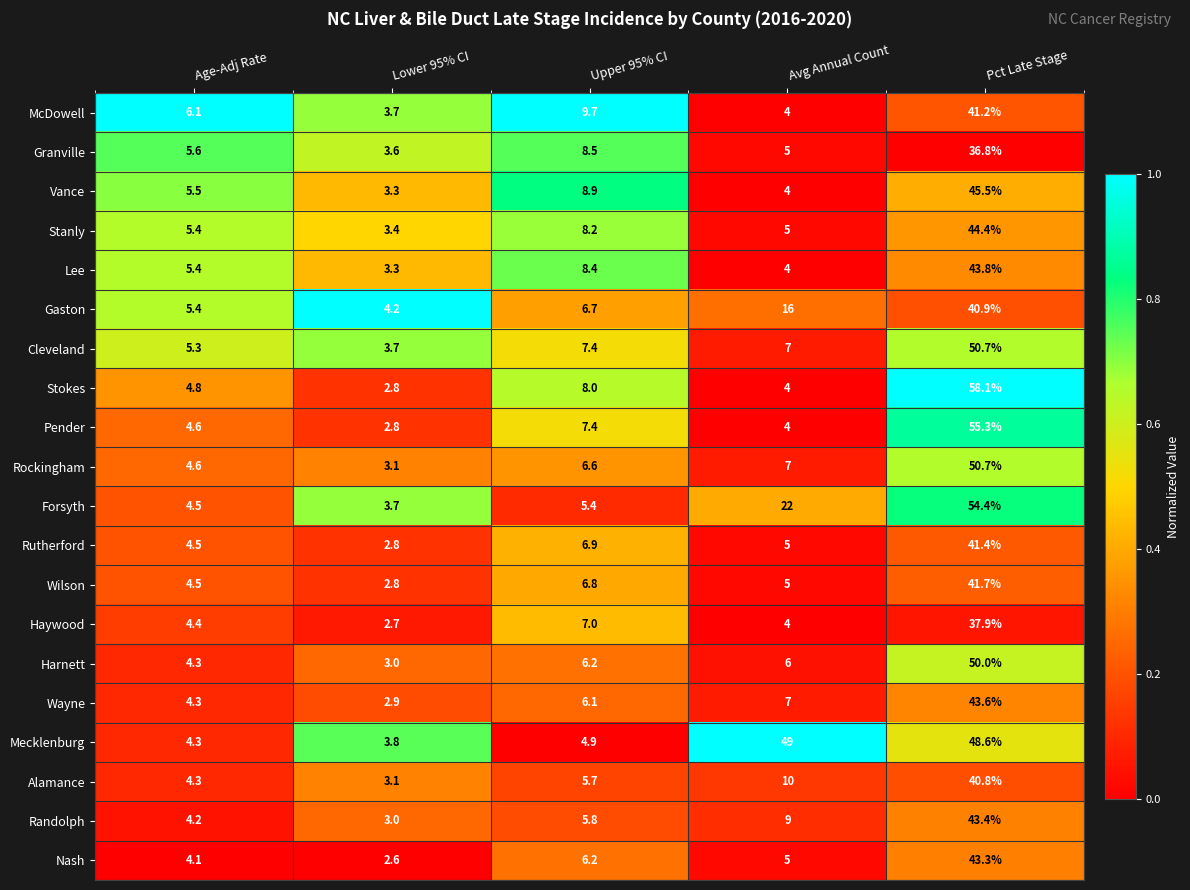

List the labels in order of Harnett value, largest first.

Pct Late Stage, Upper 95% CI, Avg Annual Count, Age-Adj Rate, Lower 95% CI